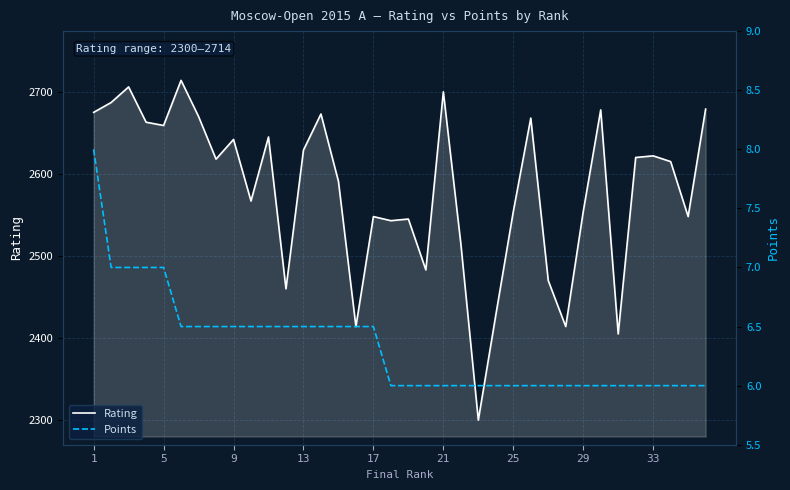

What is the average value of the Points series?

6.3